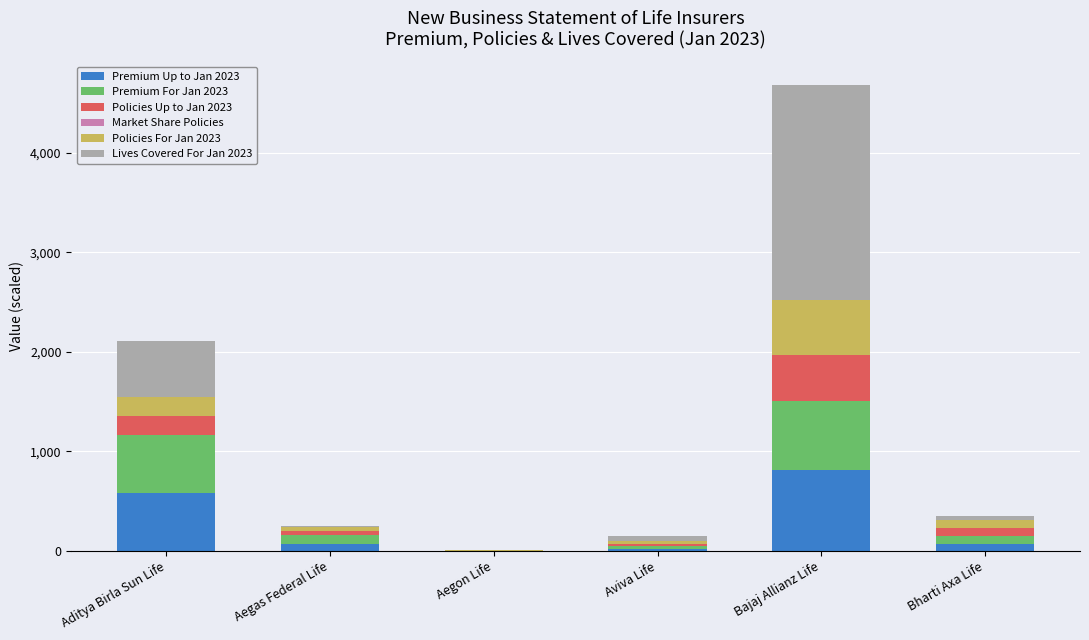

How many distinct data groups are displayed?

6